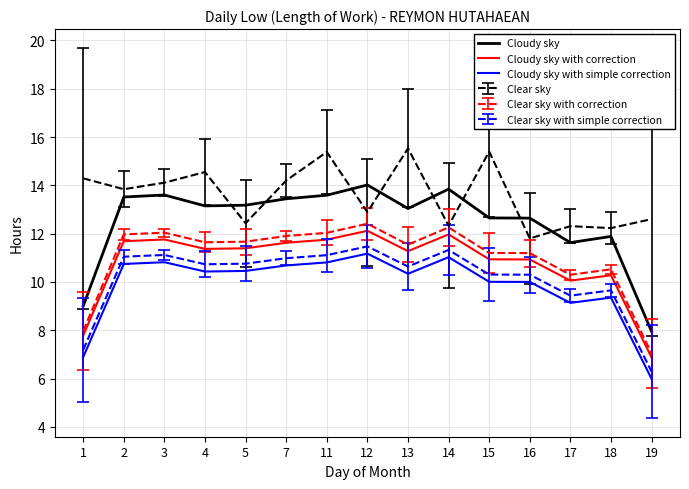

At which label does Cloudy sky first exceed 13?

2